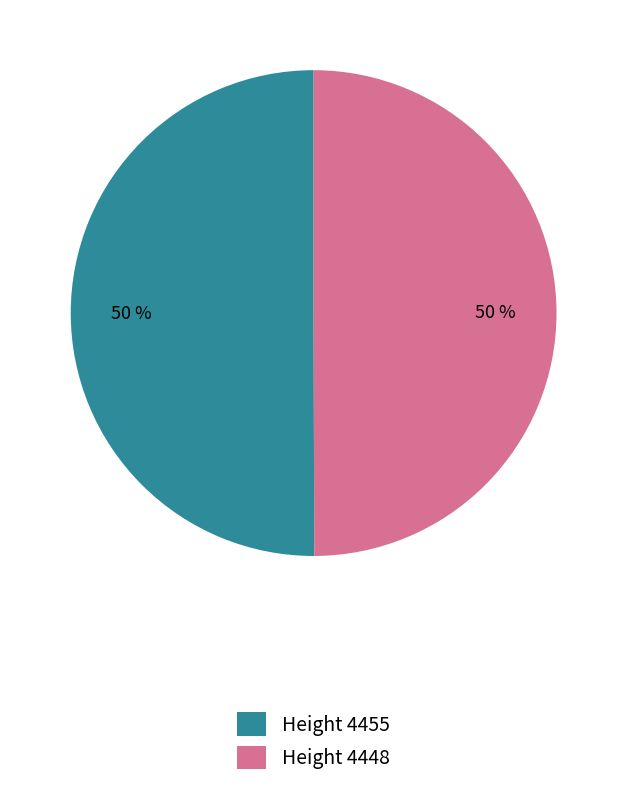

To the nearest percent, what is the average slice percentage?

50%